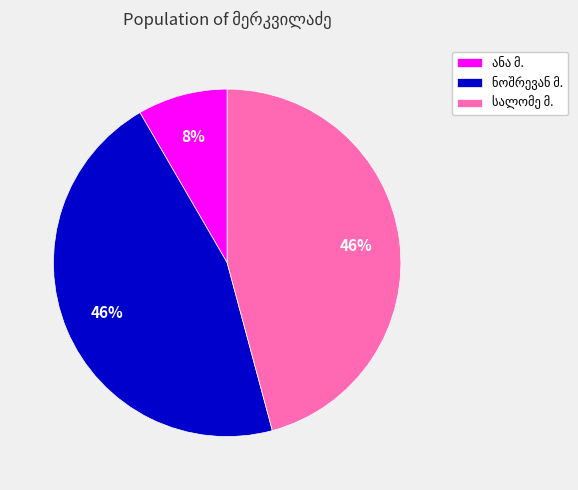

Is there any slice that represents more than half of the pie?

No